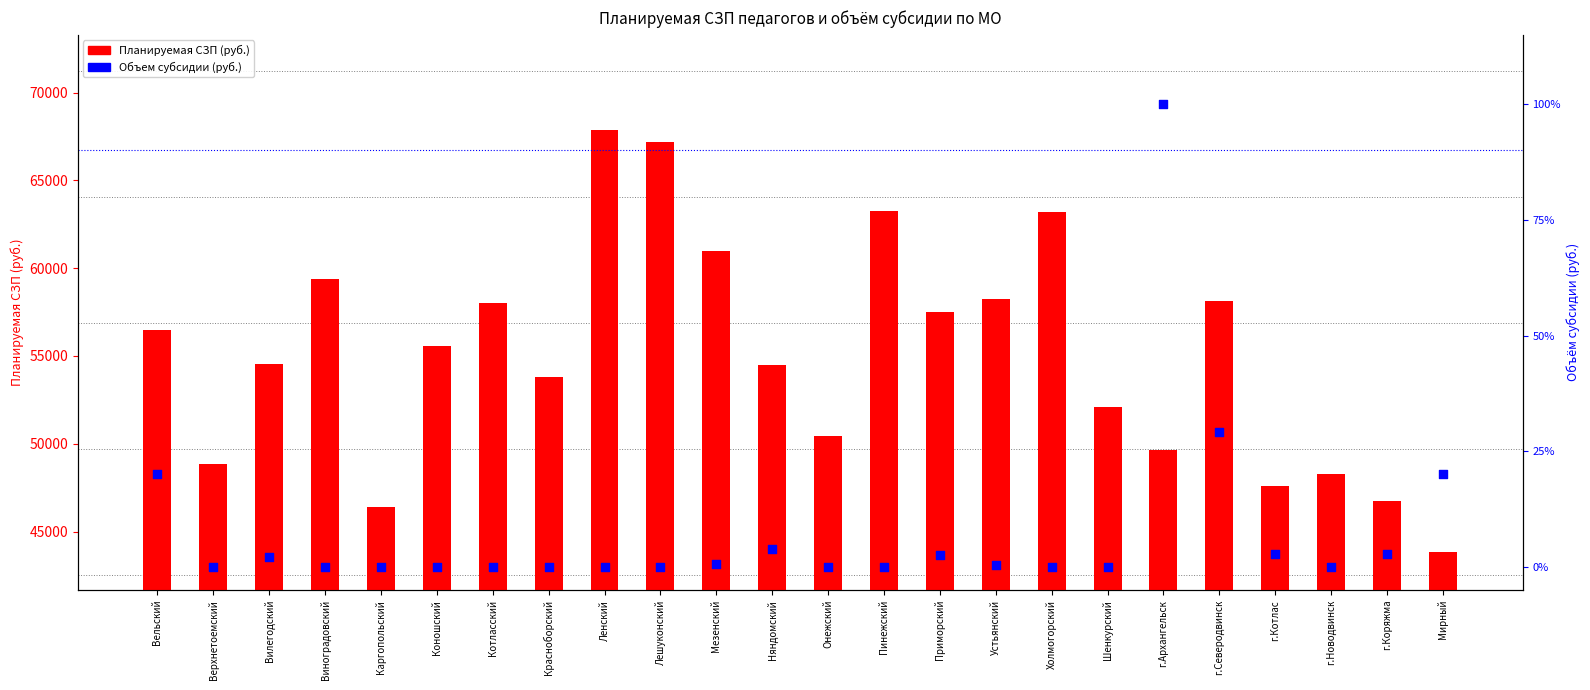

Is the value of Объем субсидии (руб.) at г.Северодвинск greater than the value of Планируемая СЗП (руб.) at Вилегодский?

No